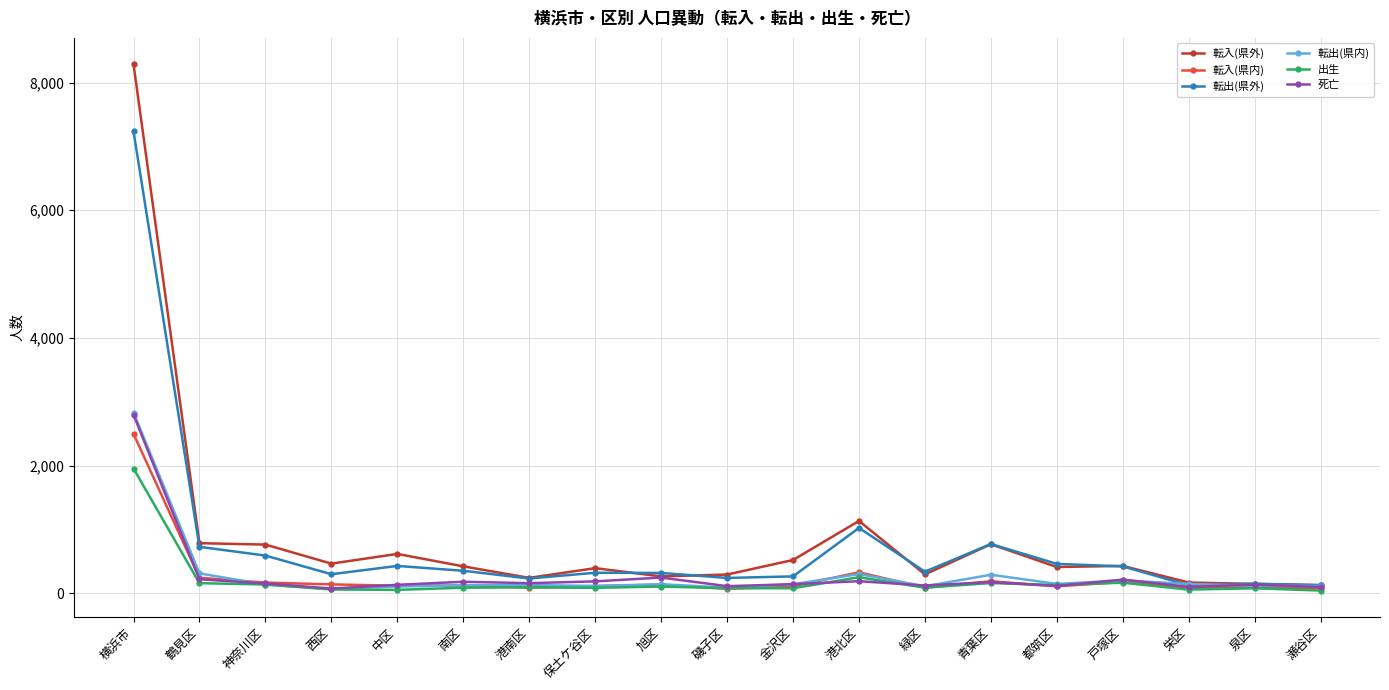

True or false: 転出(県外) has more than 1 interior local peaks.

True